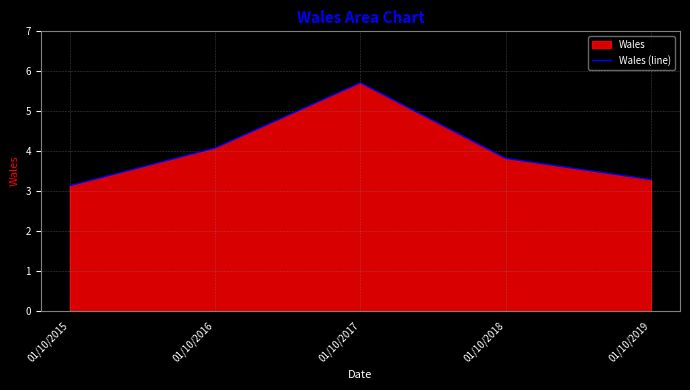

How many lines are shown in the chart?

1